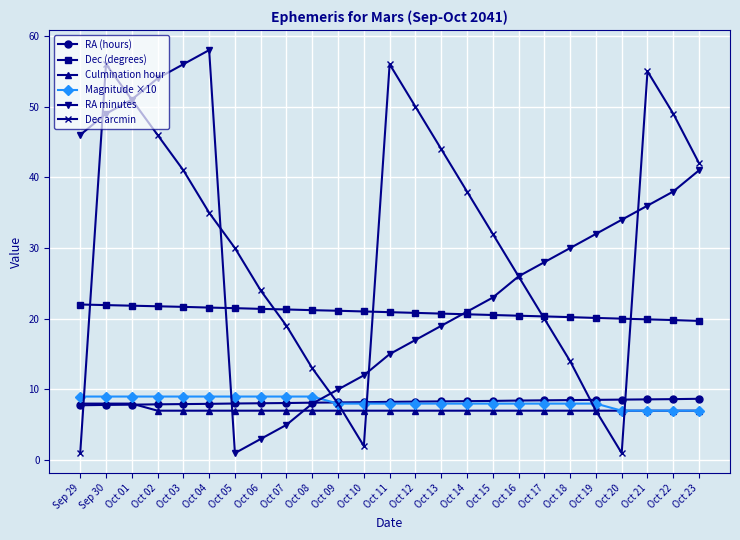

What are all the series names shown in the legend?

RA (hours), Dec (degrees), Culmination hour, Magnitude ×10, RA minutes, Dec arcmin